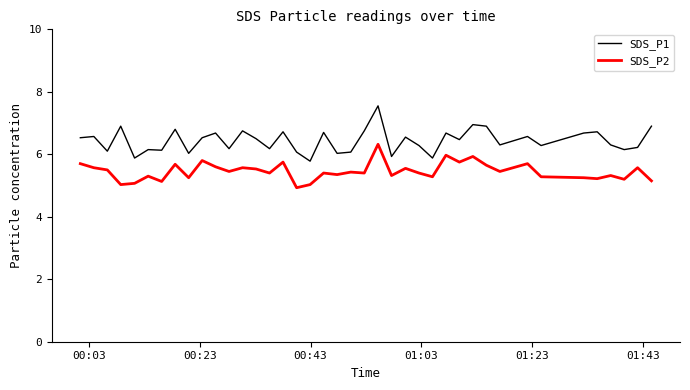

Which series has the widest spread of values?

SDS_P1